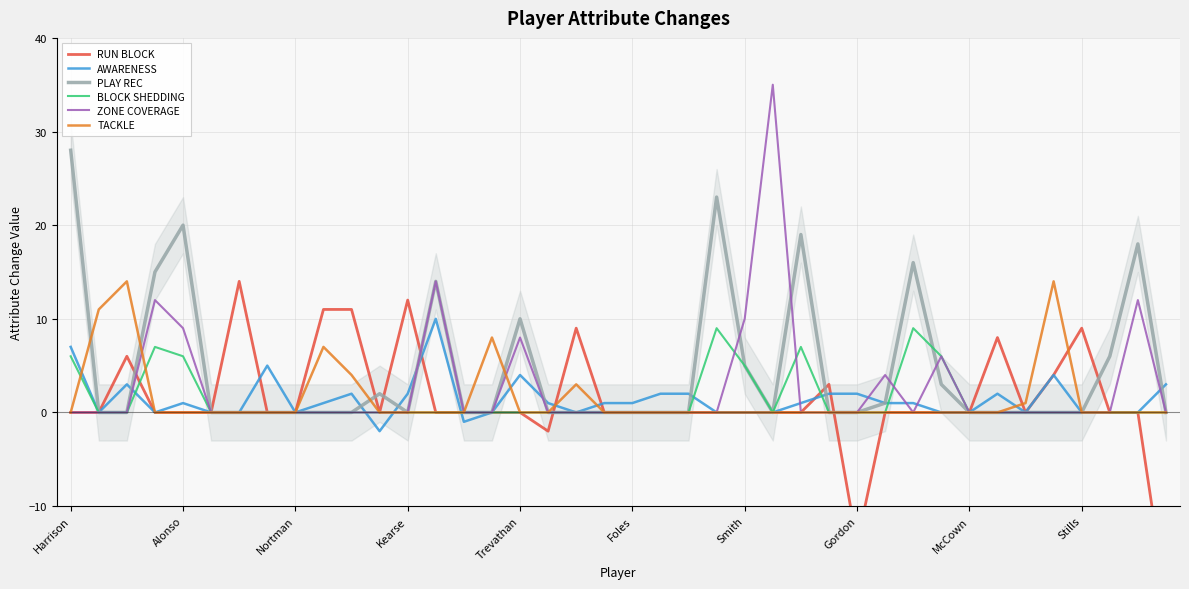

True or false: PLAY REC has more than 2 points higher than both neighbors.

True